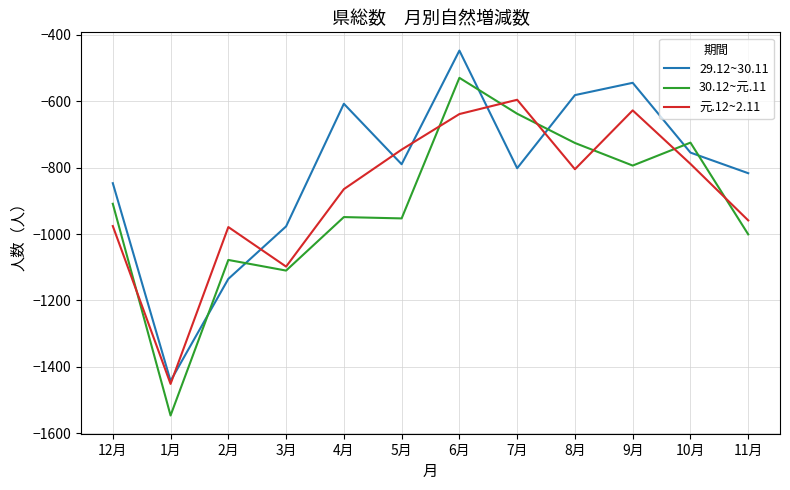

What is the difference between the highest and lowest values at 10月?

64